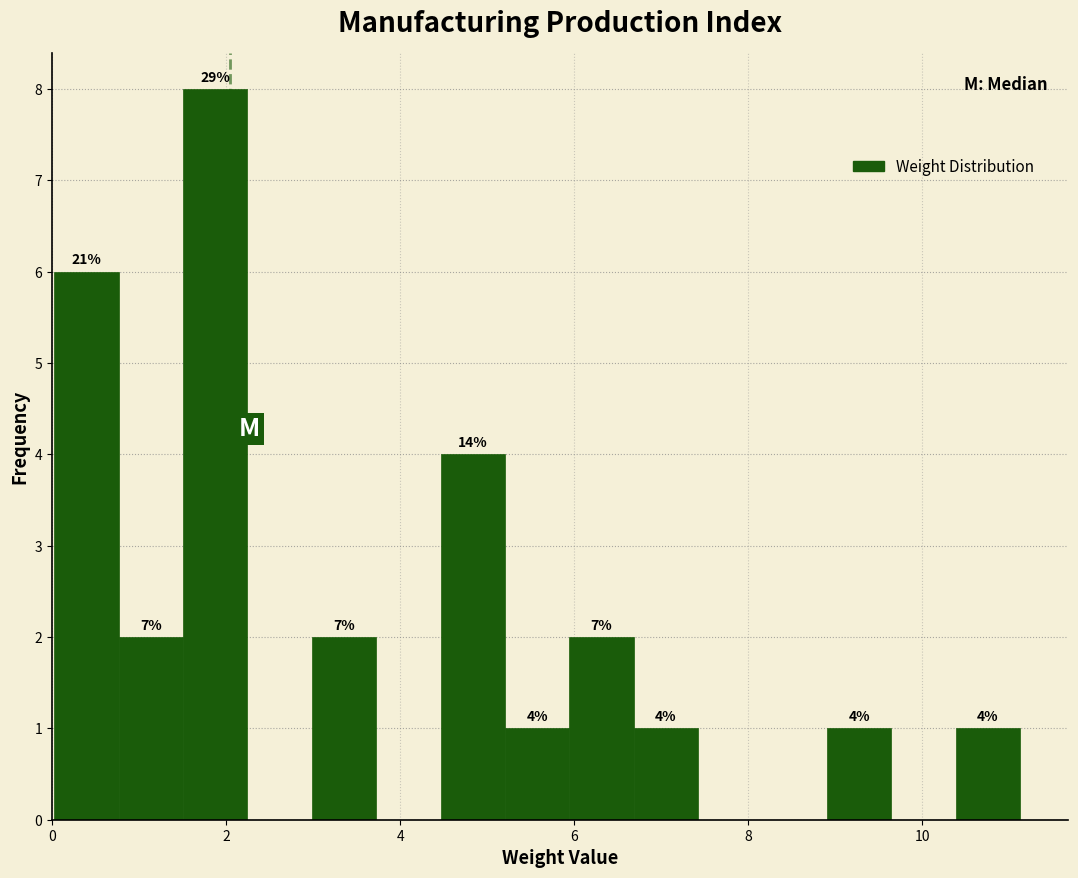

Read against the x-axis, roughly where is the centre of the tallest bar?

1.8